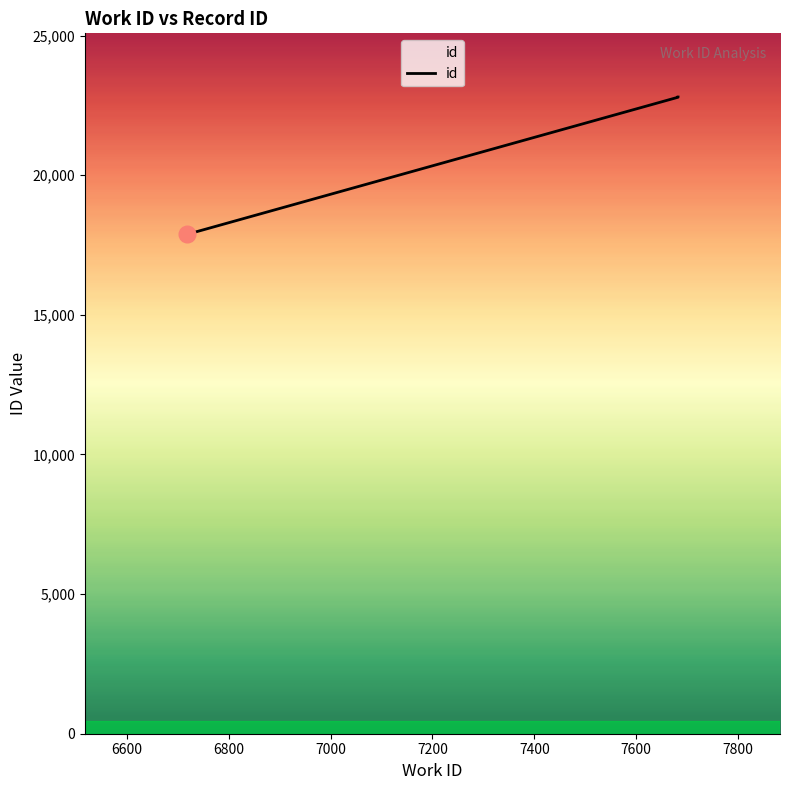

What is the average value?

21975